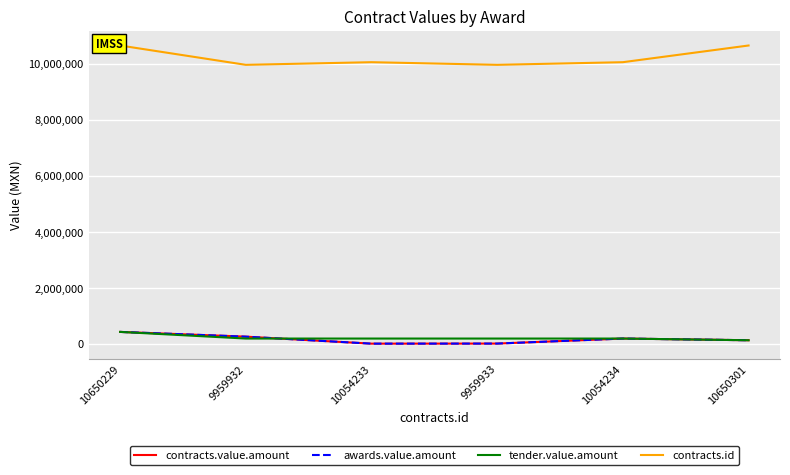

Does the chart have visible grid lines?

Yes